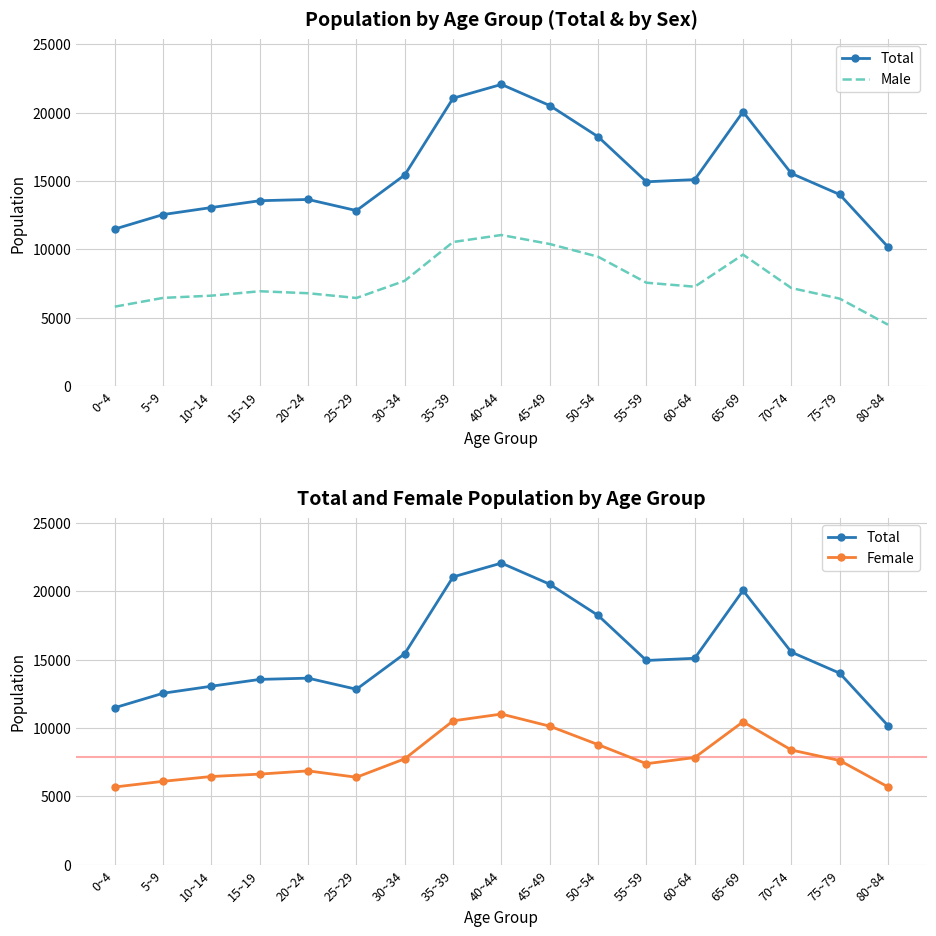

True or false: Total and Male cross at least once.

False